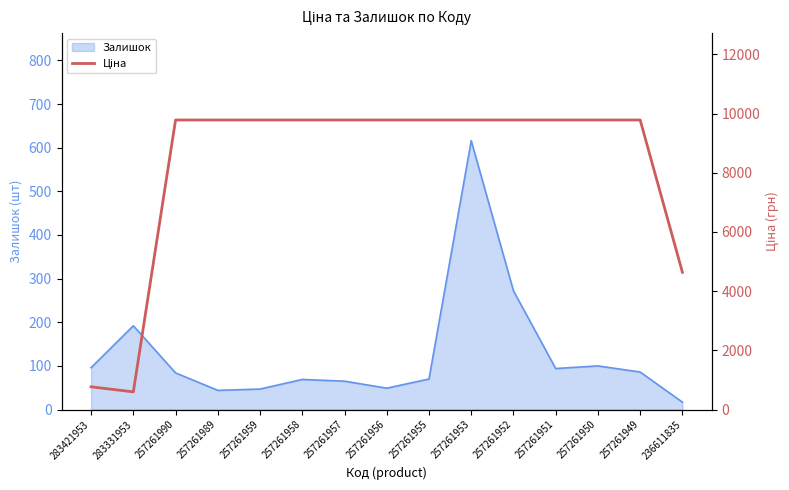

Which category has the lowest value in the Залишок series?

236611835